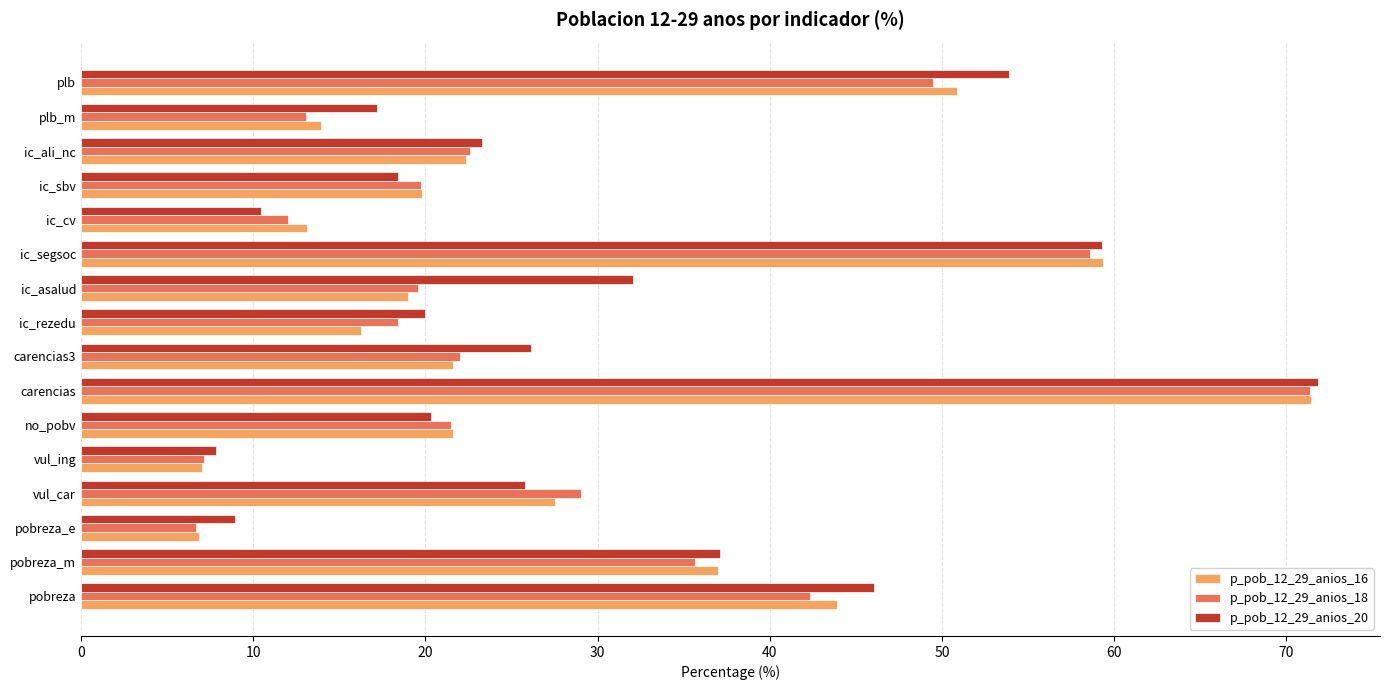

What is the average value of the p_pob_12_29_anios_16 series?

28.2